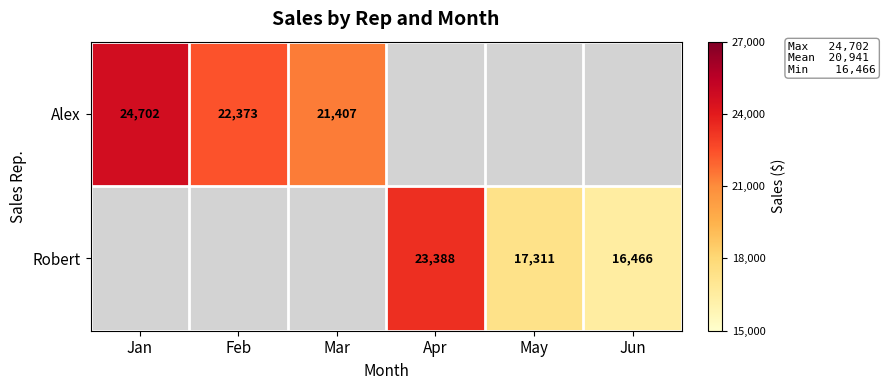

True or false: Robert has a value of 17311 at May.

True